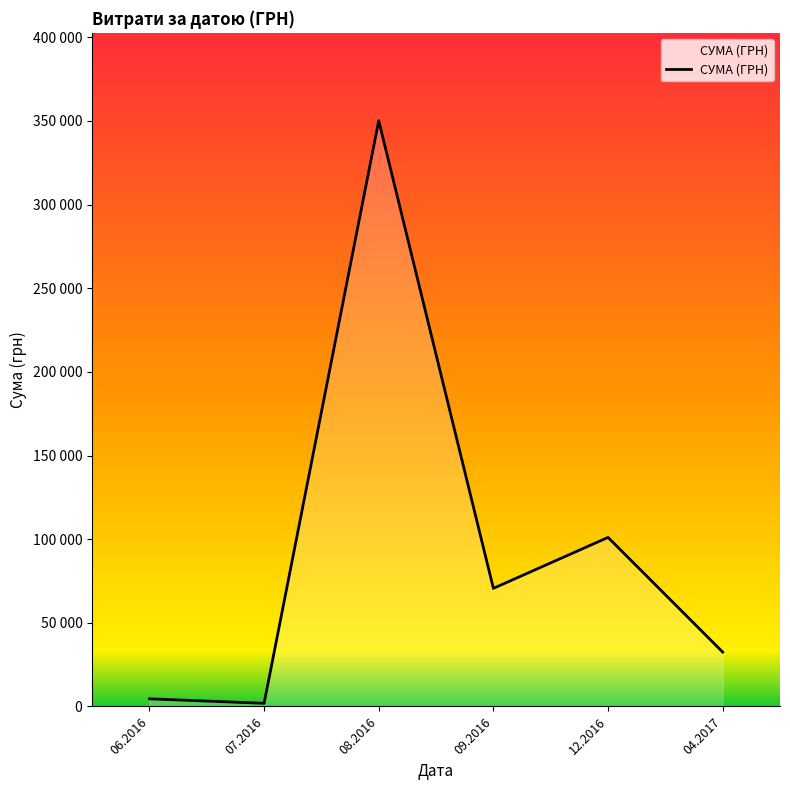

Does the chart display data point markers on the line(s)?

No